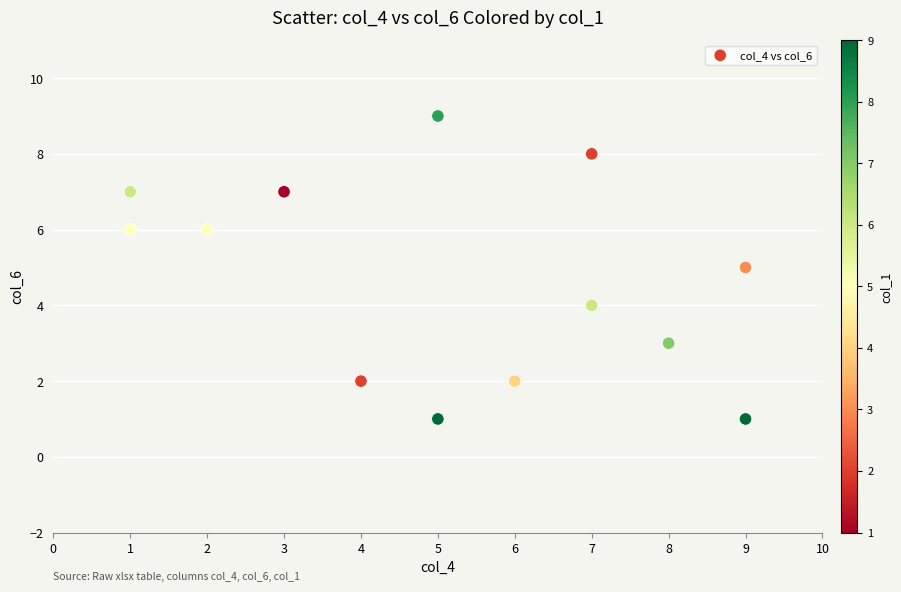

What is the range of Y values (max minus min)?

8